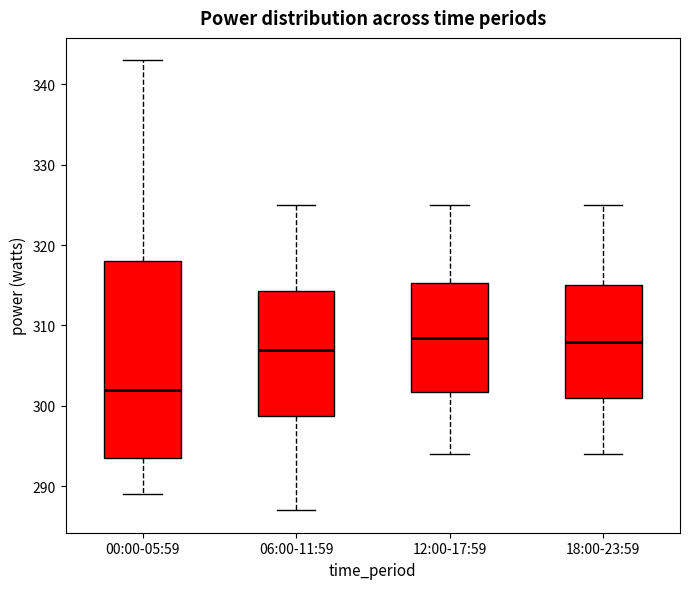

Reading left to right, transcribe this box plot: for each box, give where its median line is, the range the box spans, and where its two whiskers end, as read against the y-axis. The values are not printed on the chart, so give them approximately, as read against the axis.

00:00-05:59: median 302, box 294 to 318, whiskers 289 to 343
06:00-11:59: median 307, box 299 to 314, whiskers 287 to 325
12:00-17:59: median 309, box 302 to 315, whiskers 294 to 325
18:00-23:59: median 308, box 301 to 315, whiskers 294 to 325